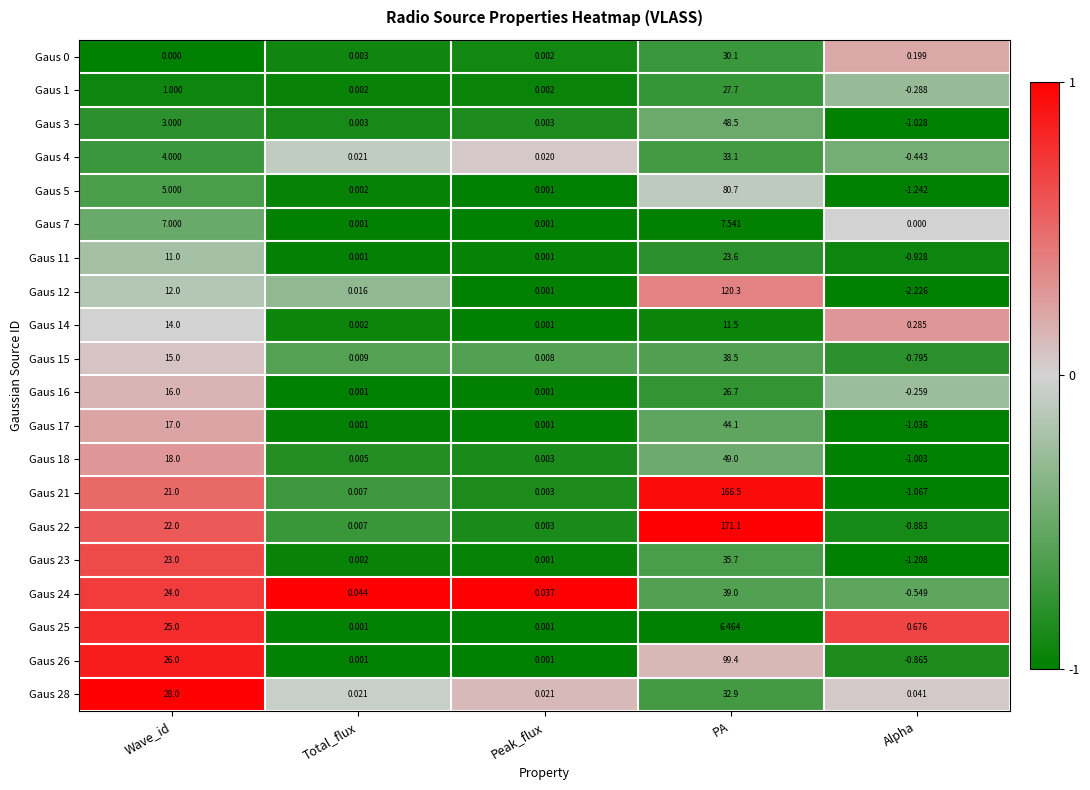

At which label is Gaus 15 closest to 18?

Wave_id